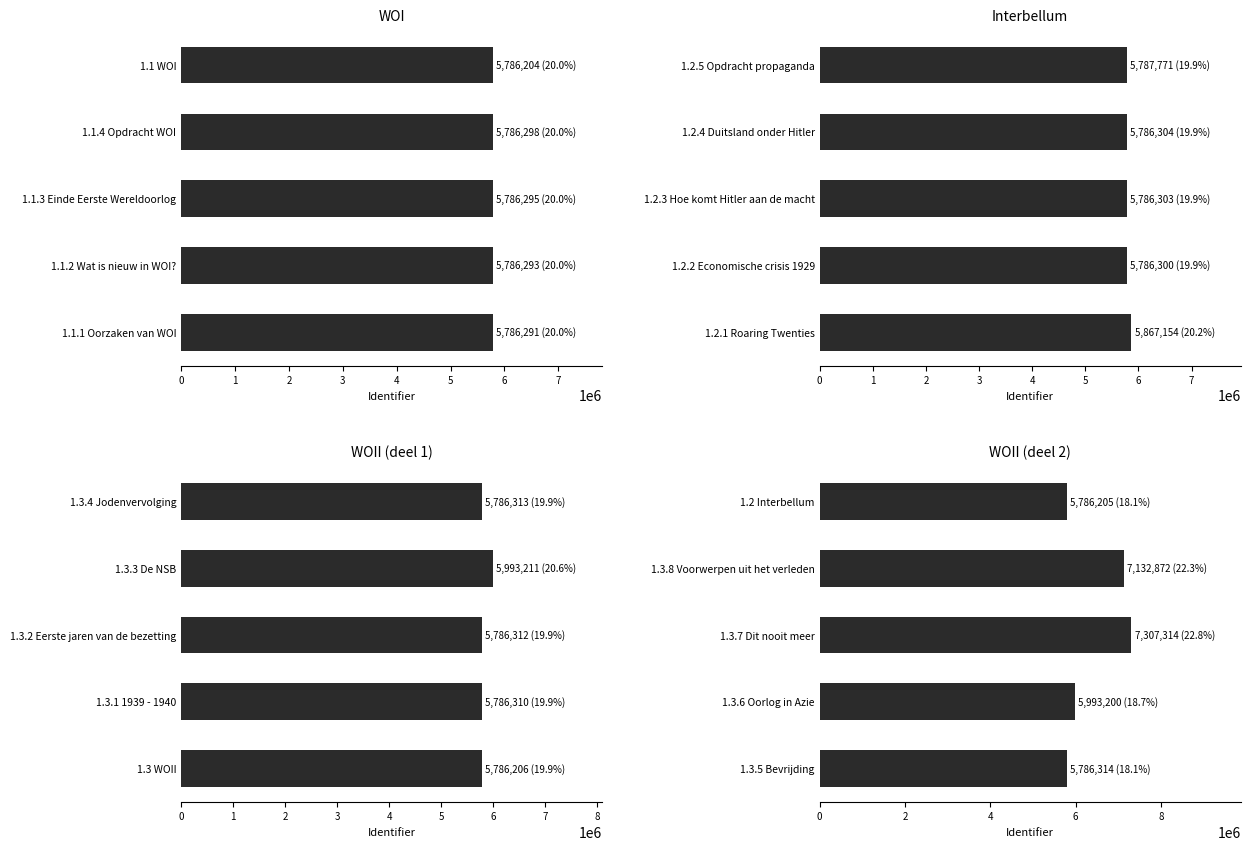

What is the highest value of the WOII (deel 1) series?

5993211